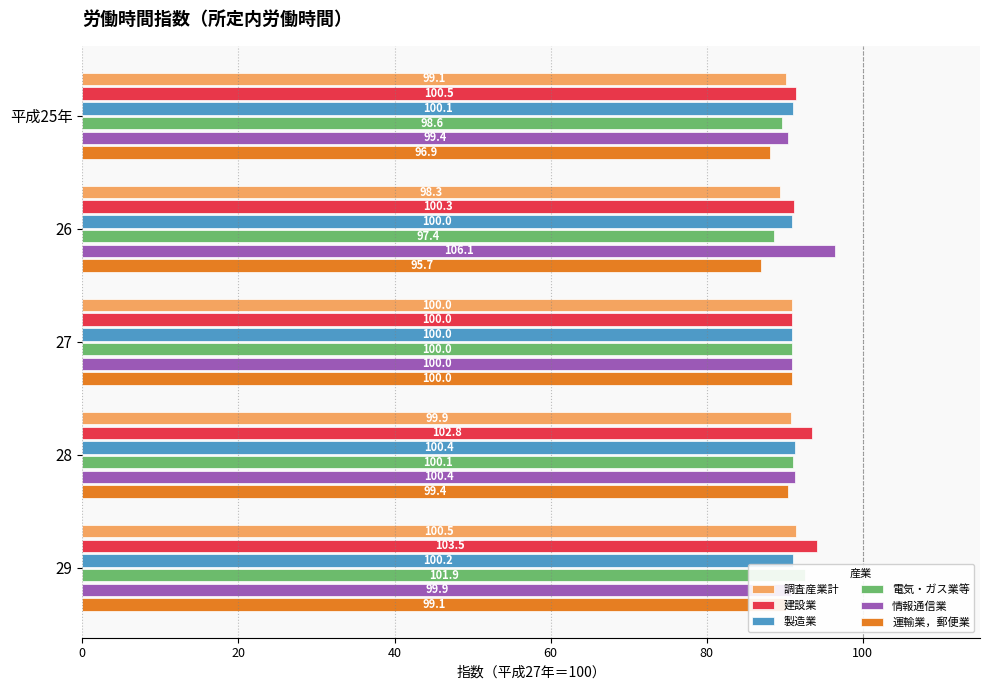

What is the sum of all 電気・ガス業等 values?

452.7